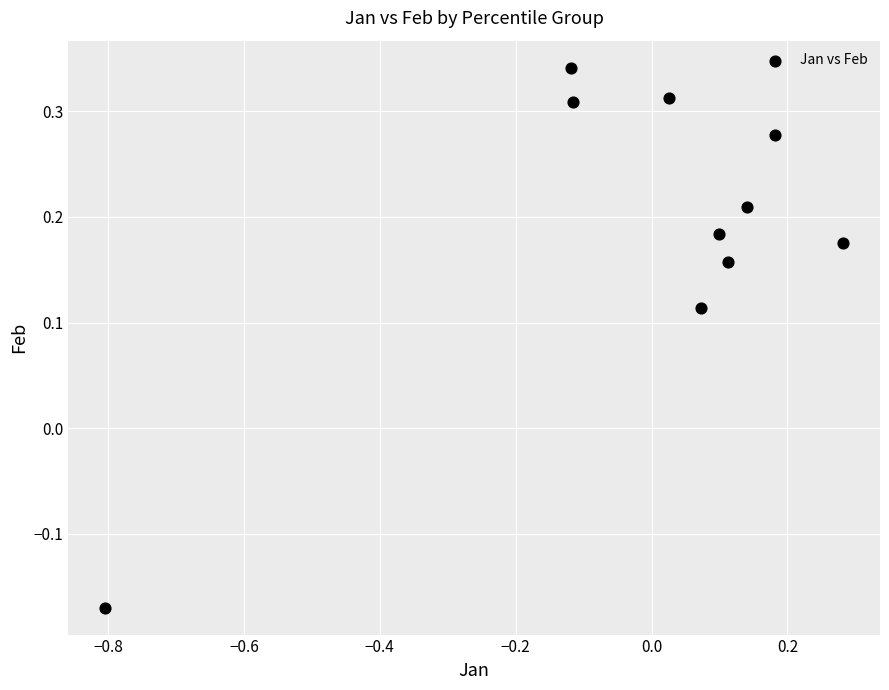

What is the range of Y values (max minus min)?

0.5